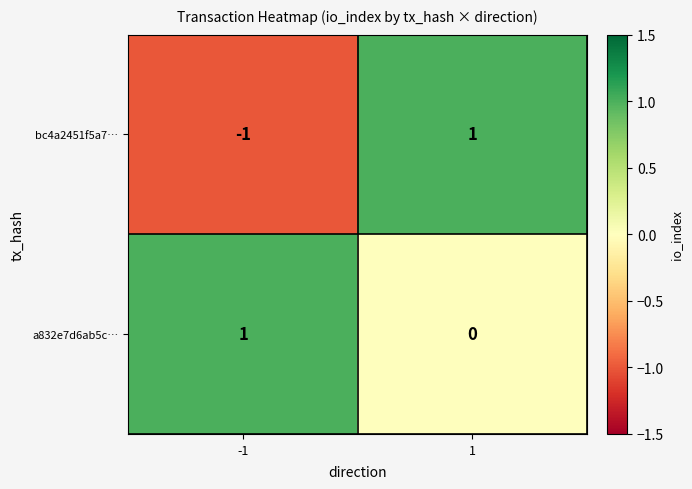

The a832e7d6ab5c… series shows 0 at 1. True or false?

True